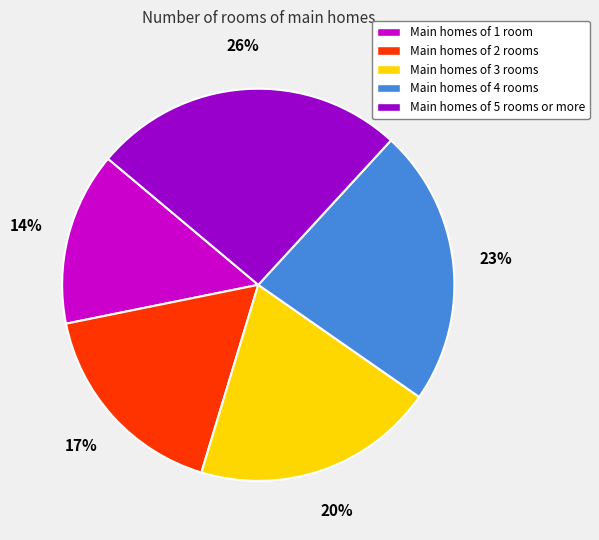

Which category has the biggest portion of the pie?

Main homes of 5 rooms or more